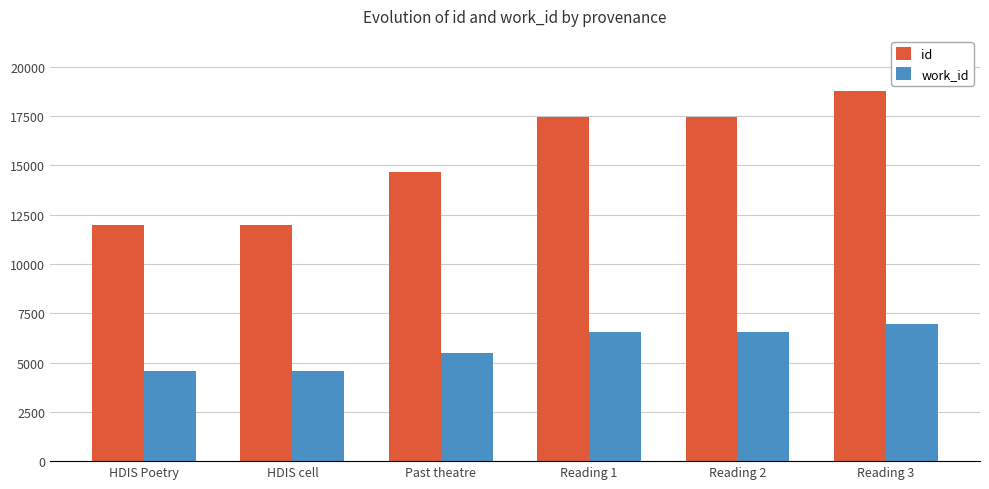

What is the label of the 6th bar from the right?

HDIS Poetry